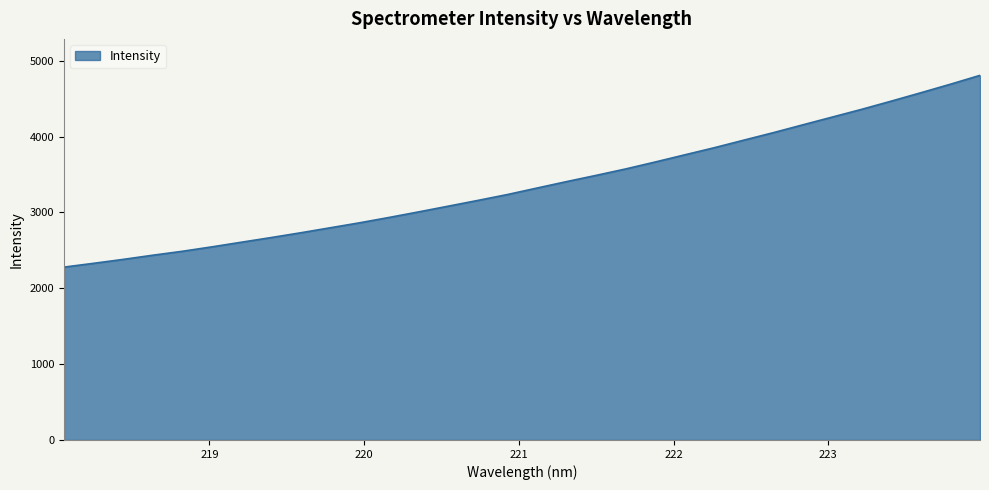

Does the chart display data point markers on the line(s)?

No